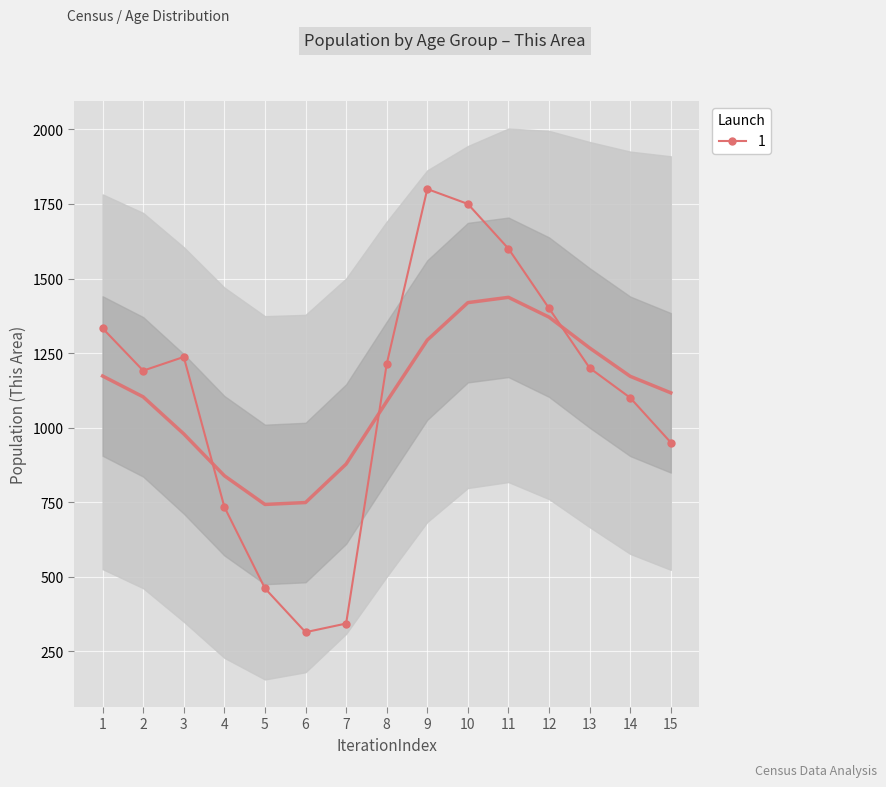

Rank the categories by value from lowest to highest.

6, 7, 5, 4, 15, 14, 2, 13, 8, 3, 1, 12, 11, 10, 9